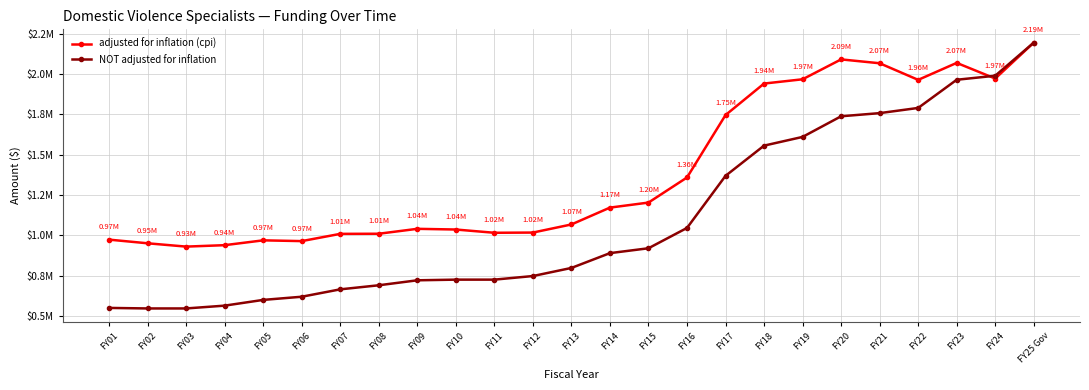

What are all the series names shown in the legend?

adjusted for inflation (cpi), NOT adjusted for inflation